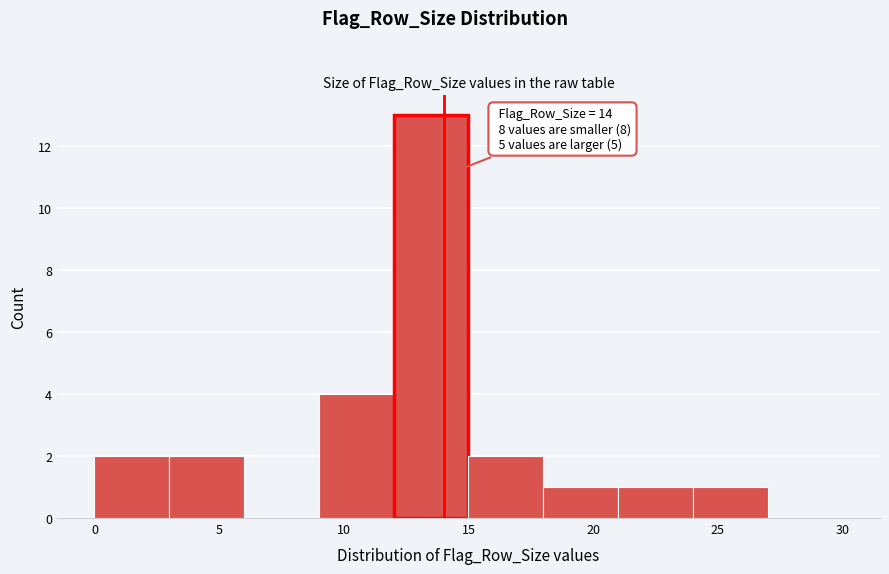

Over which range of the x-axis is the bar tallest?

12 to 15